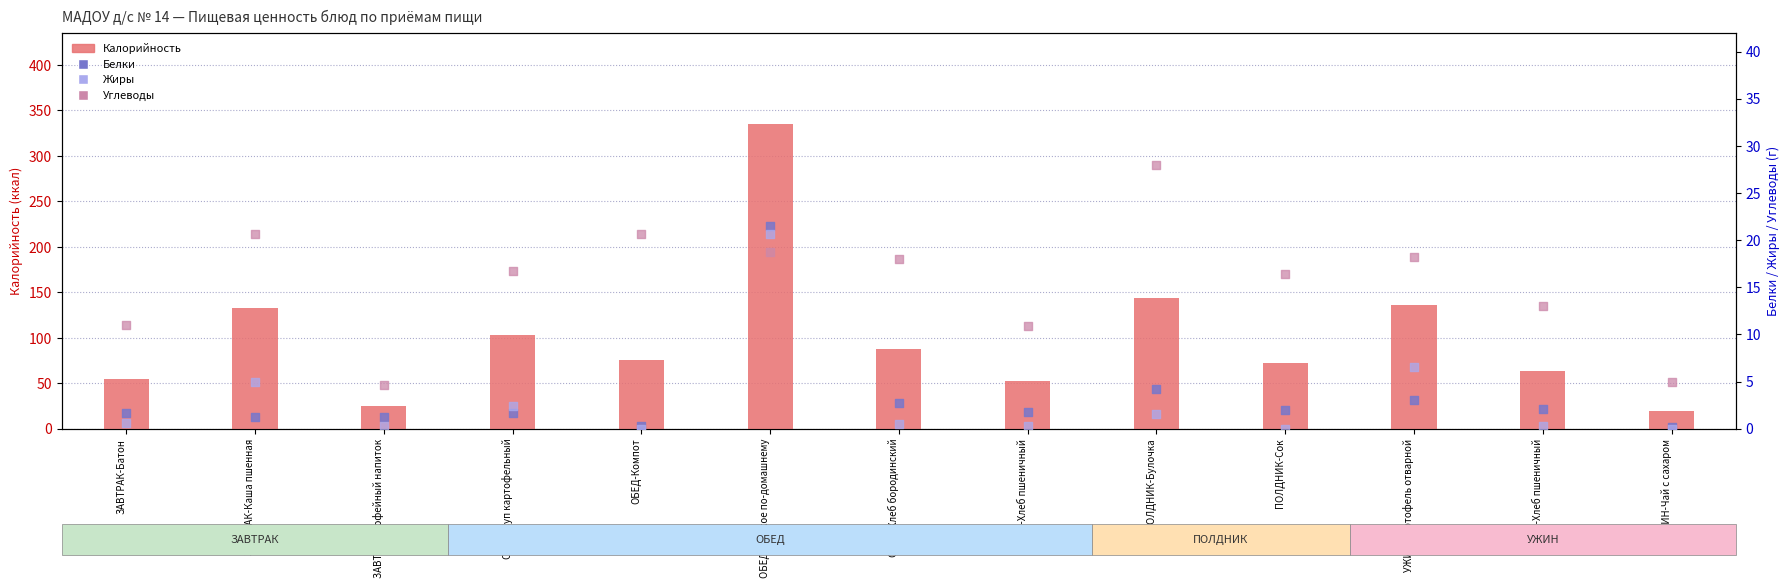

Which series has the largest total across all categories?

Калорийность